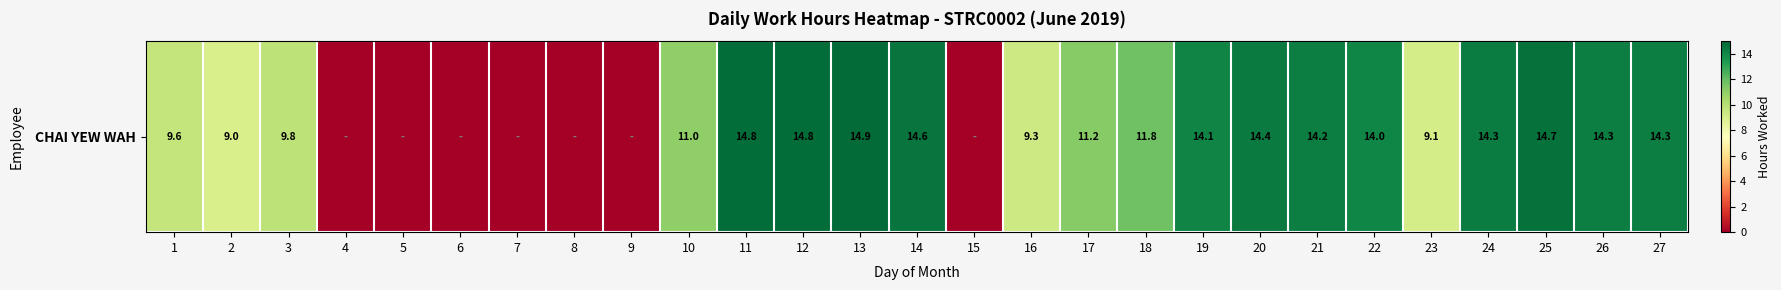

Count the number of data series in this chart.

1